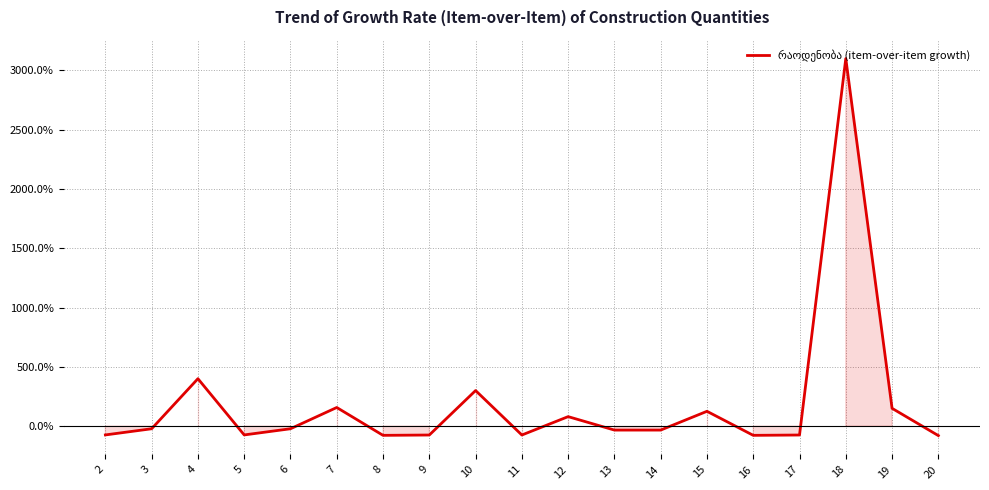

At which category does the chart reach its peak across all series?

18